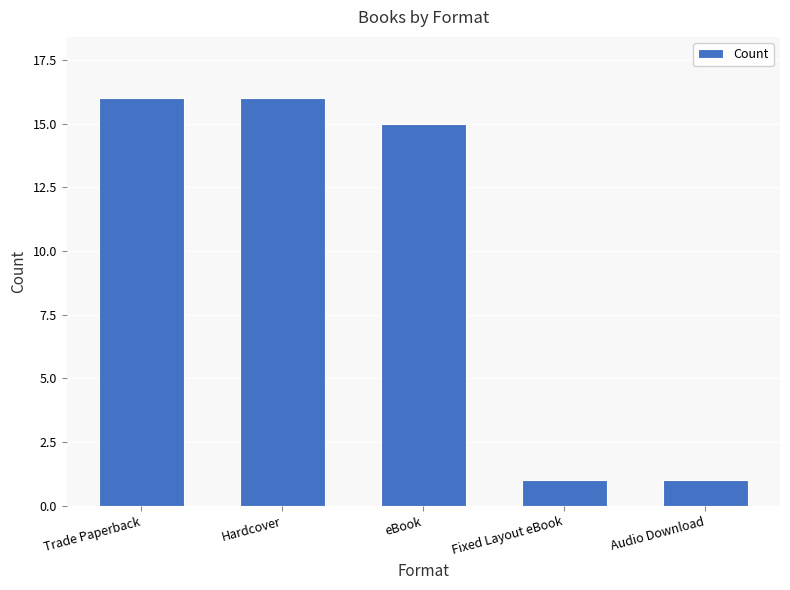

Between Fixed Layout eBook and eBook, which is larger?

eBook